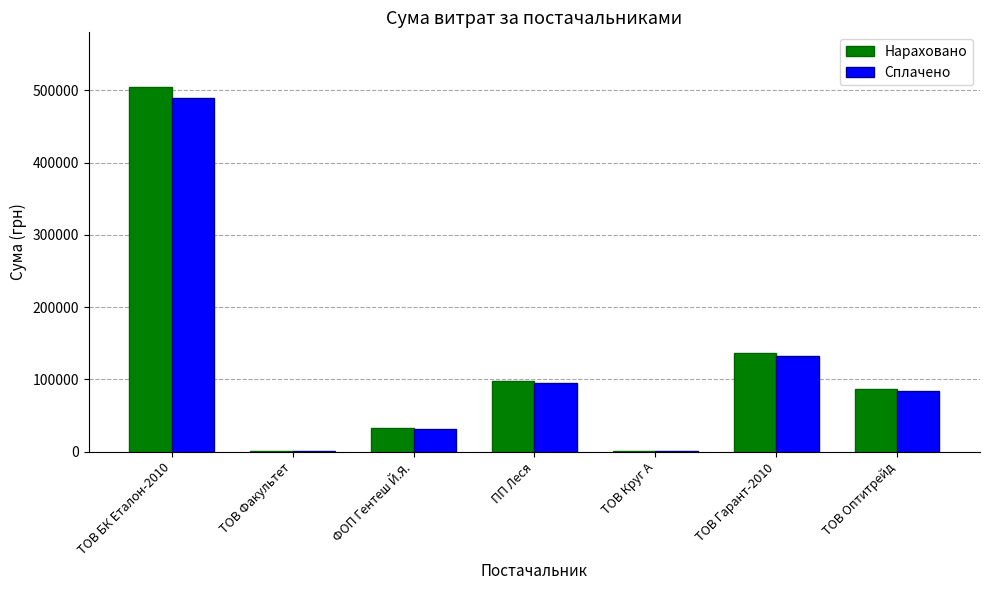

What is the total value across all series at ПП Леся?

193827.2